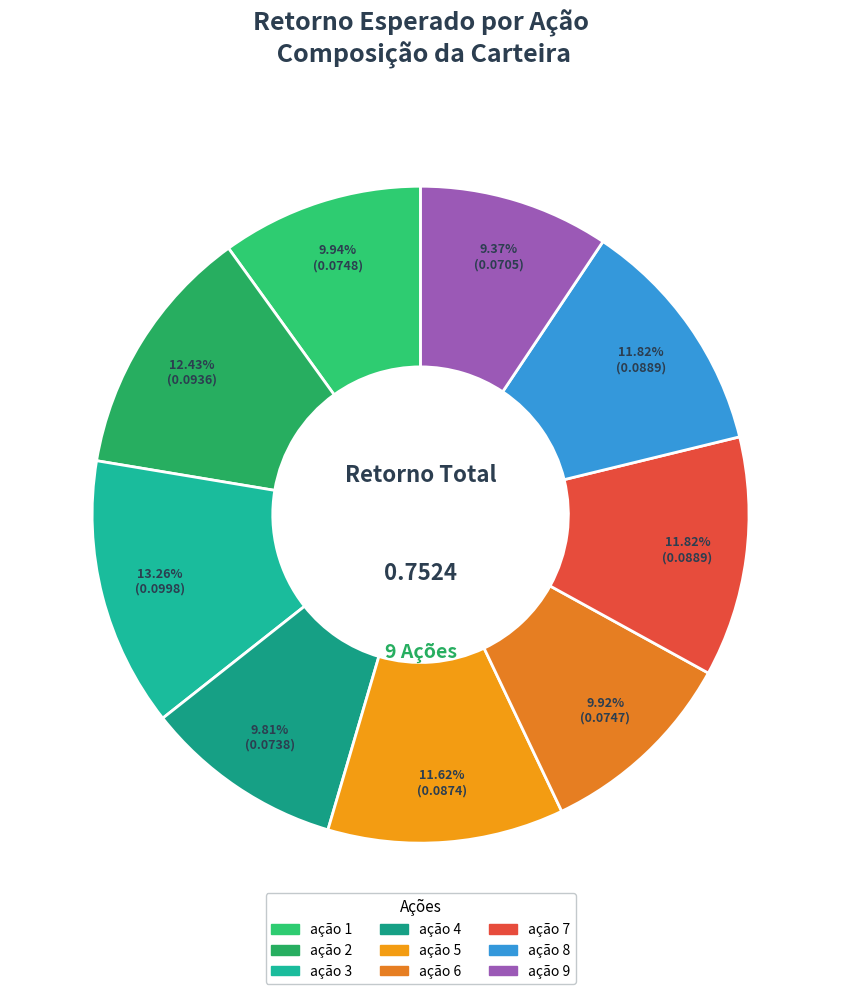

What percentage is NOT represented by ação 4?

90.2%